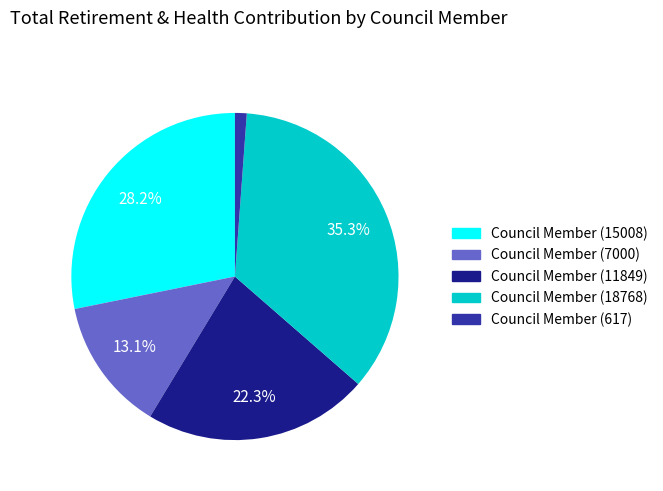

Does any single category account for the majority?

No